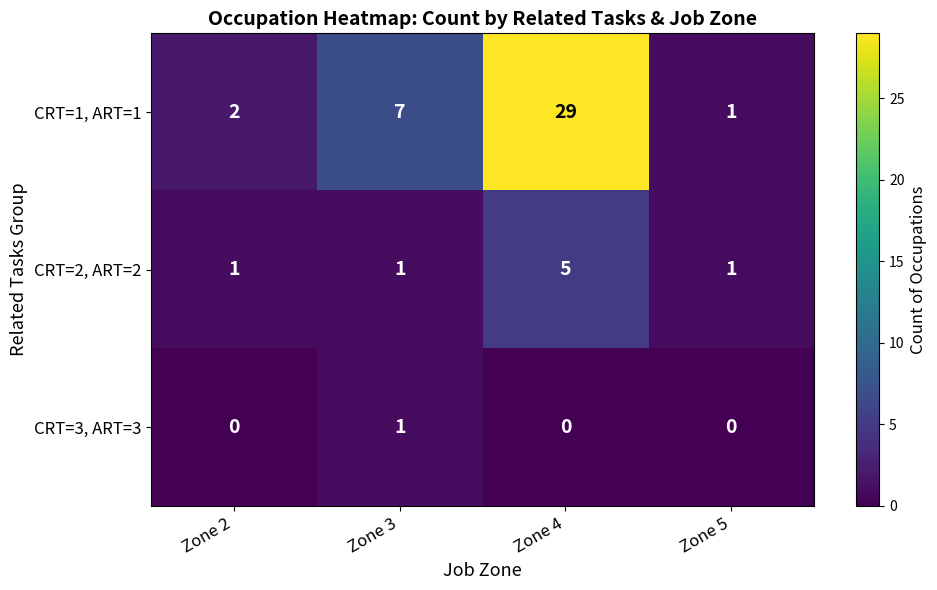

What is the sum of all CRT=1, ART=1 values?

39